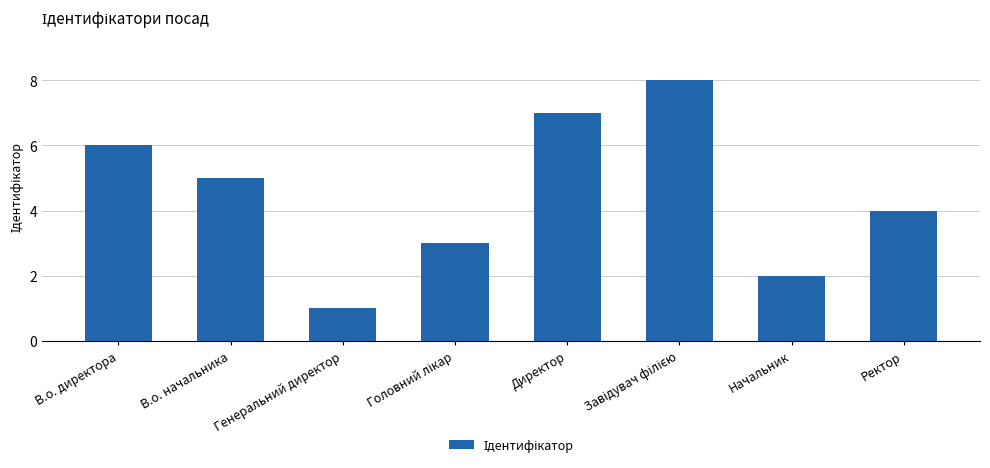

The chart shows a value of 5 at В.о. начальника. True or false?

True